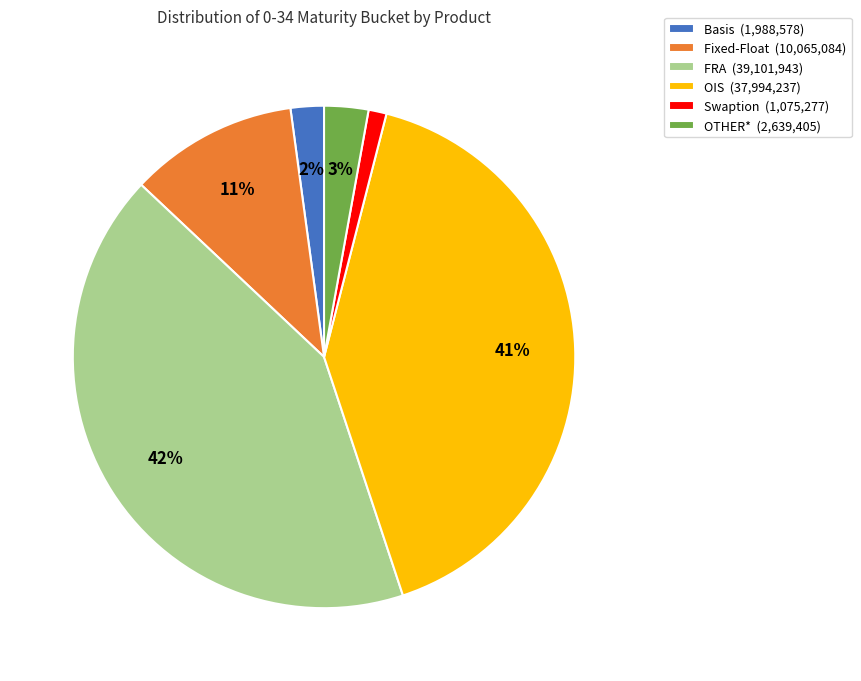

Rank the categories by value from lowest to highest.

Swaption, Basis, OTHER*, Fixed-Float, OIS, FRA